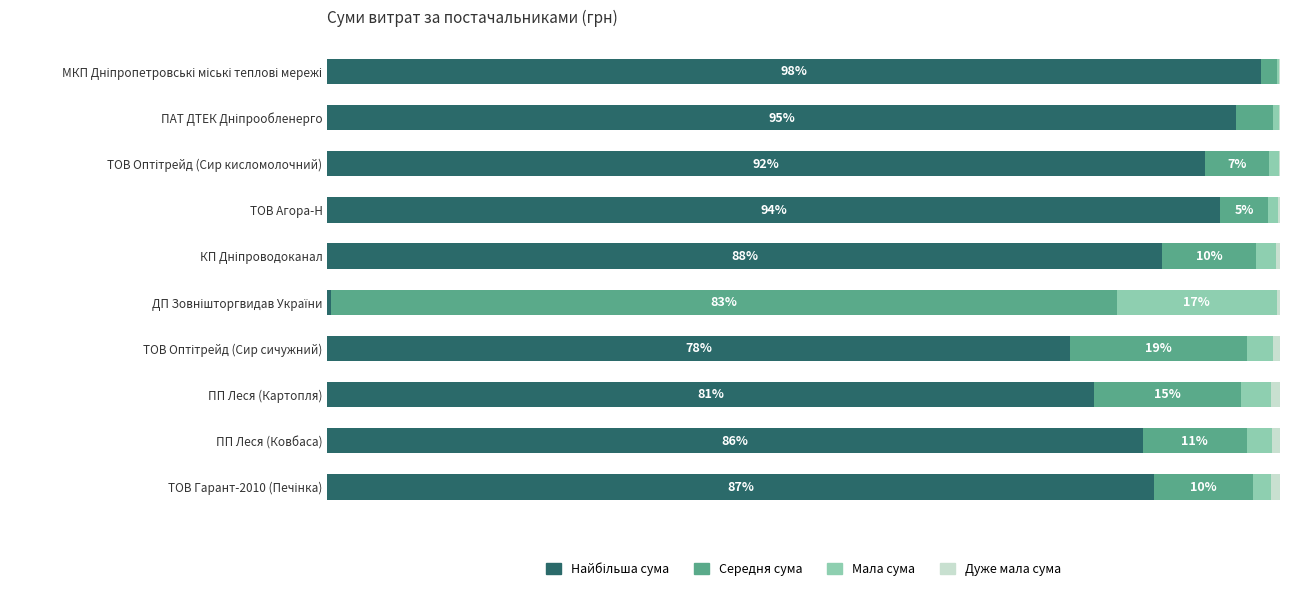

Which series has the largest total across all categories?

Найбільша сума